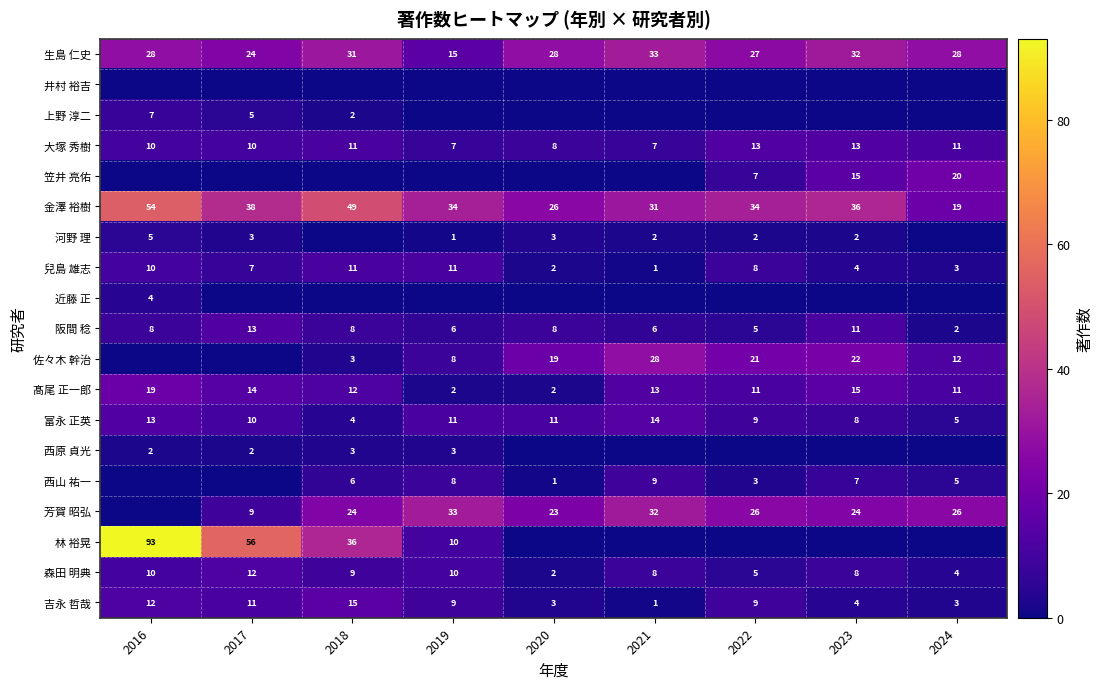

The 森田 明典 series shows 2 at 2022. True or false?

False